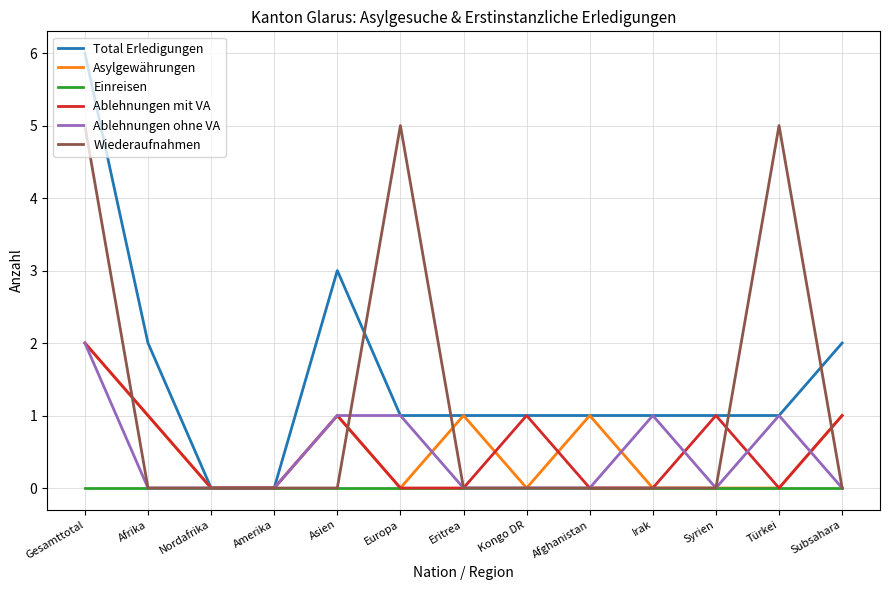

Count the Wiederaufnahmen values in the range 0 to 1.

10